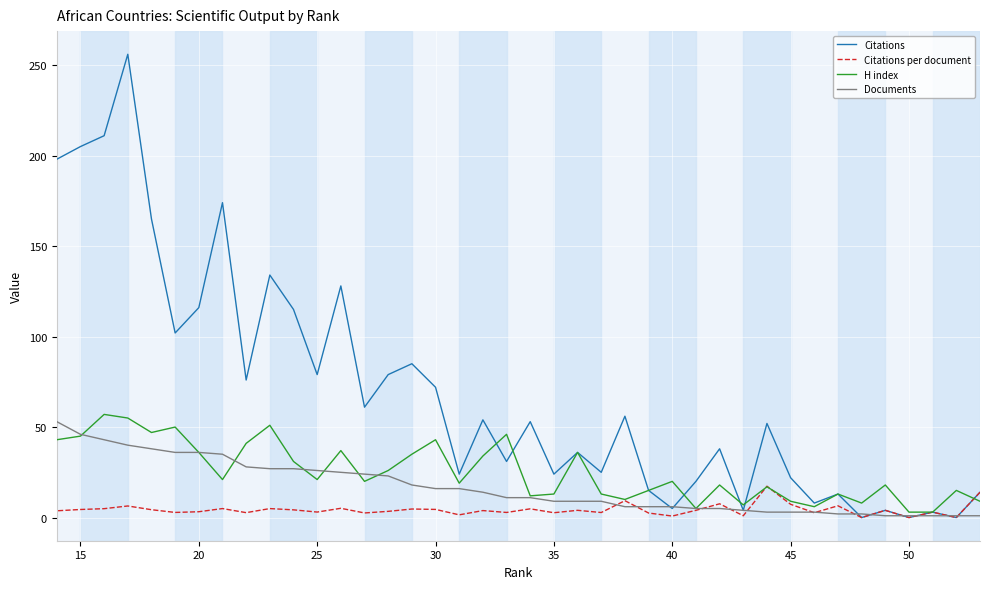

True or false: Documents and H index cross at least once.

True